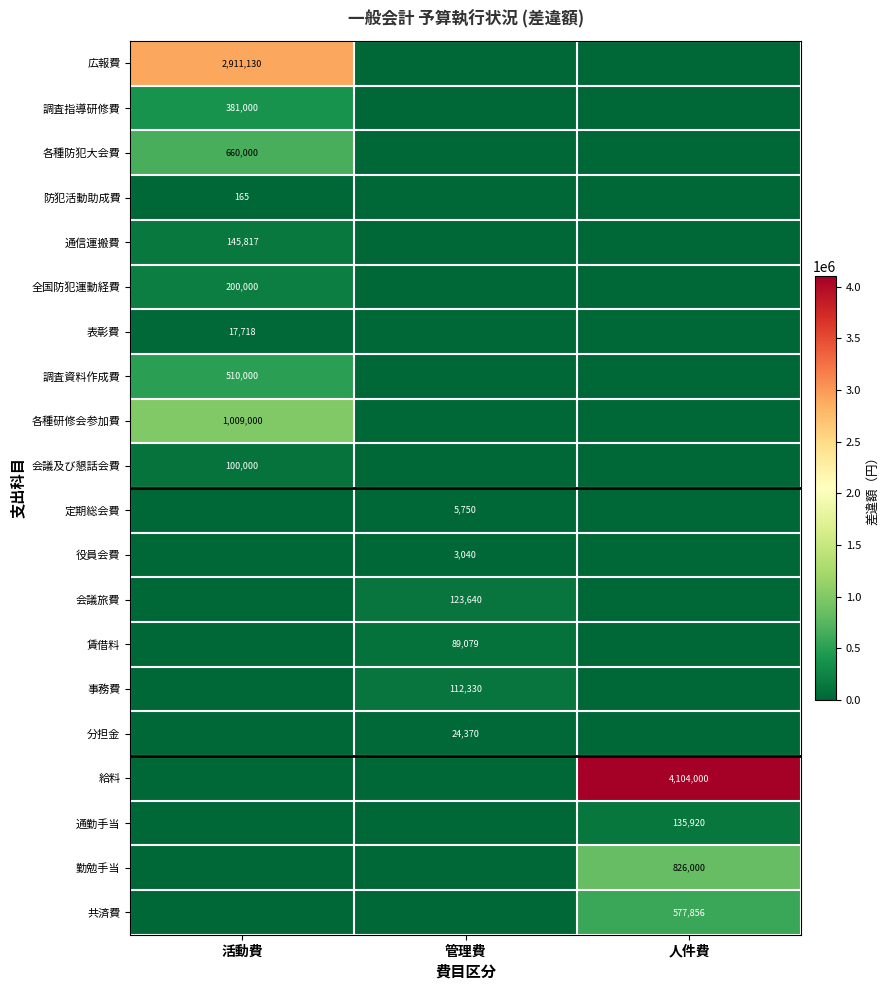

Which series has the largest range (max minus min)?

給料